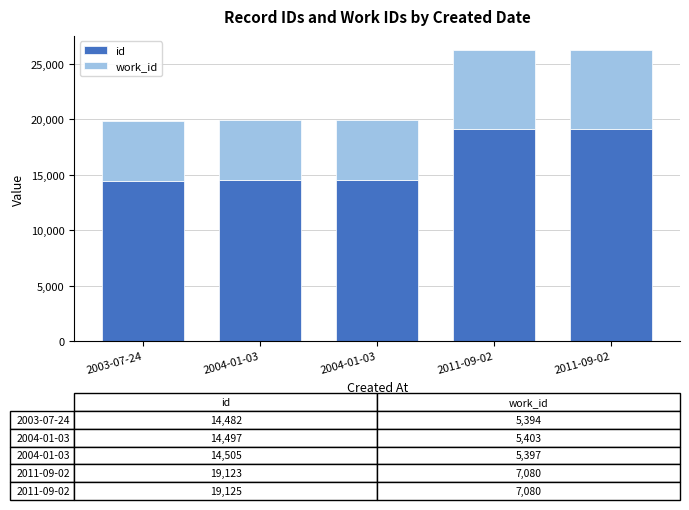

Count the number of data series in this chart.

2